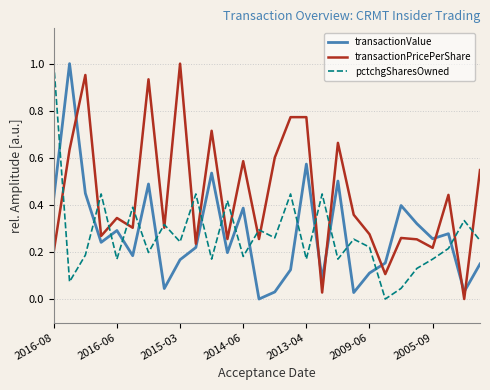

What are all the series names shown in the legend?

transactionValue, transactionPricePerShare, pctchgSharesOwned